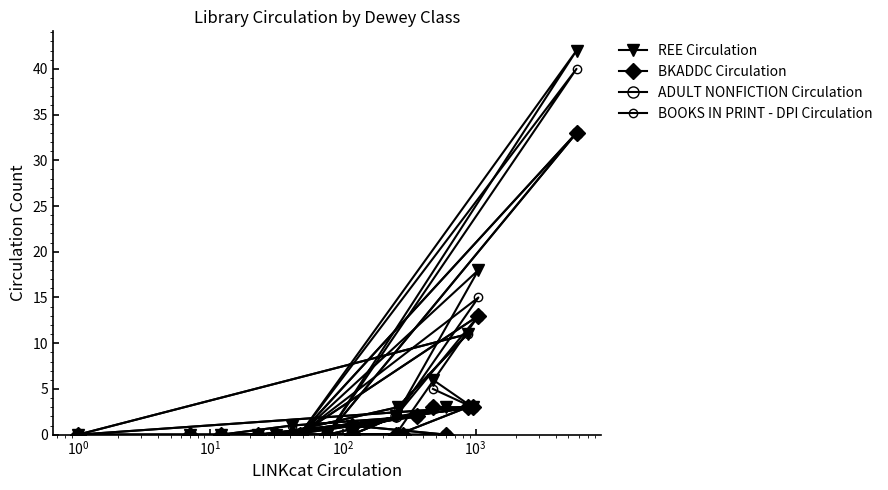

At how many categories does at least one series exceed 17?

2